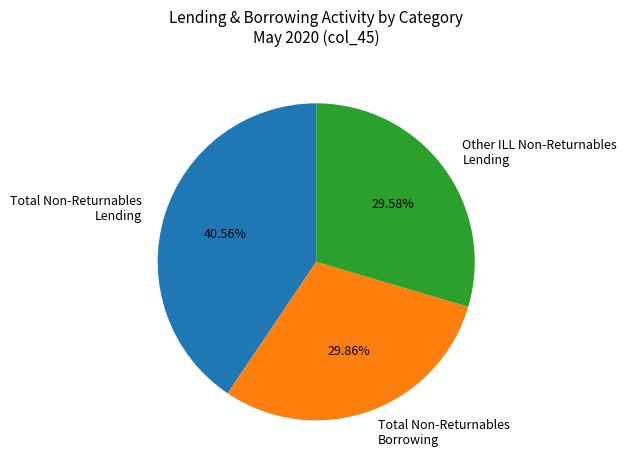

Combined, do Other ILL Non-Returnables Lending and Total Non-Returnables Lending account for over 50%?

Yes